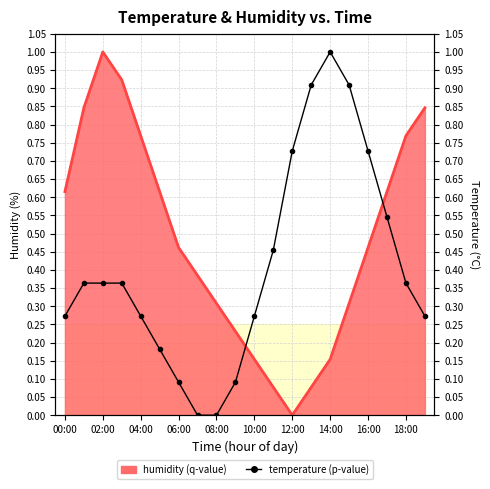

True or false: temperature and humidity cross at least once.

True